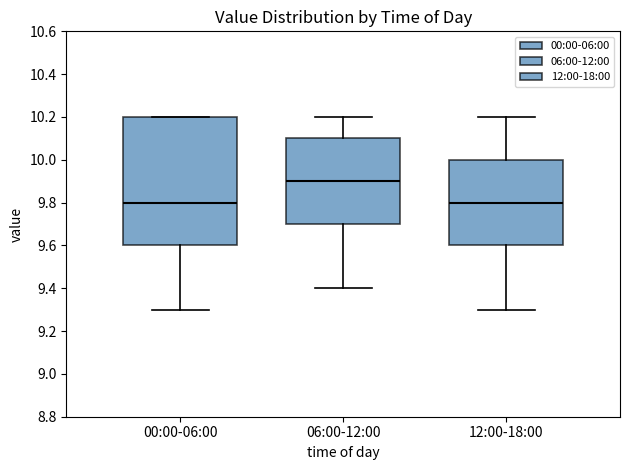

Which box is the tallest, from its lower edge to its upper edge?

00:00-06:00